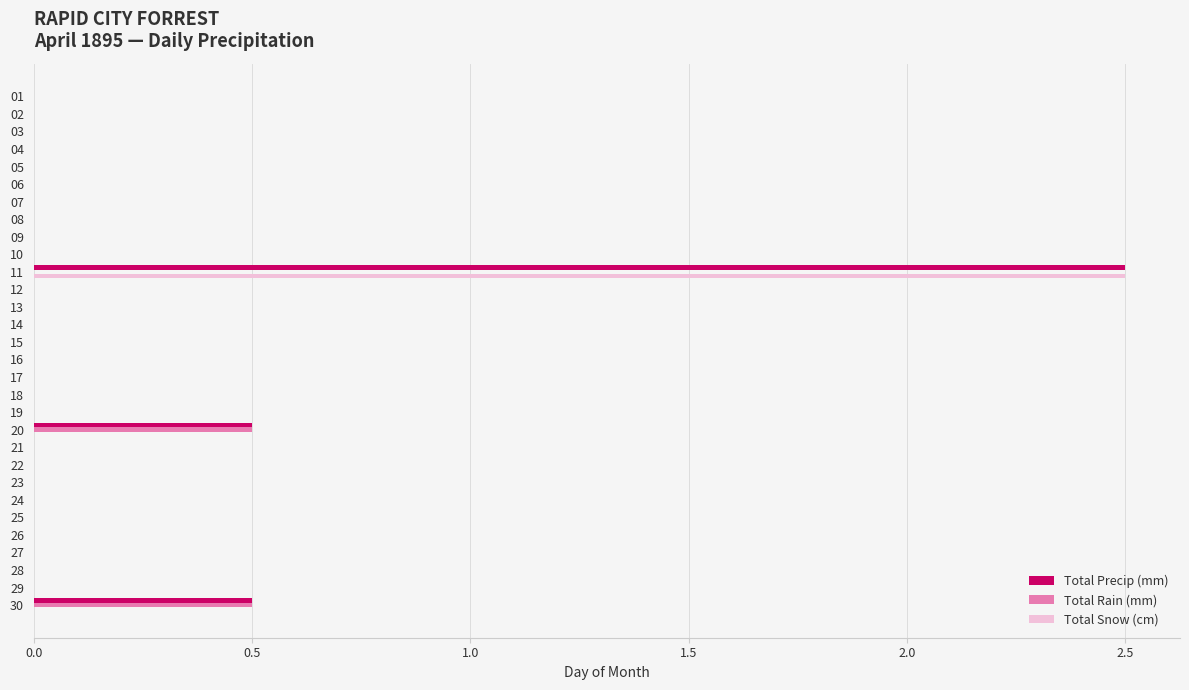

What is the highest value of the Total Snow (cm) series?

2.5